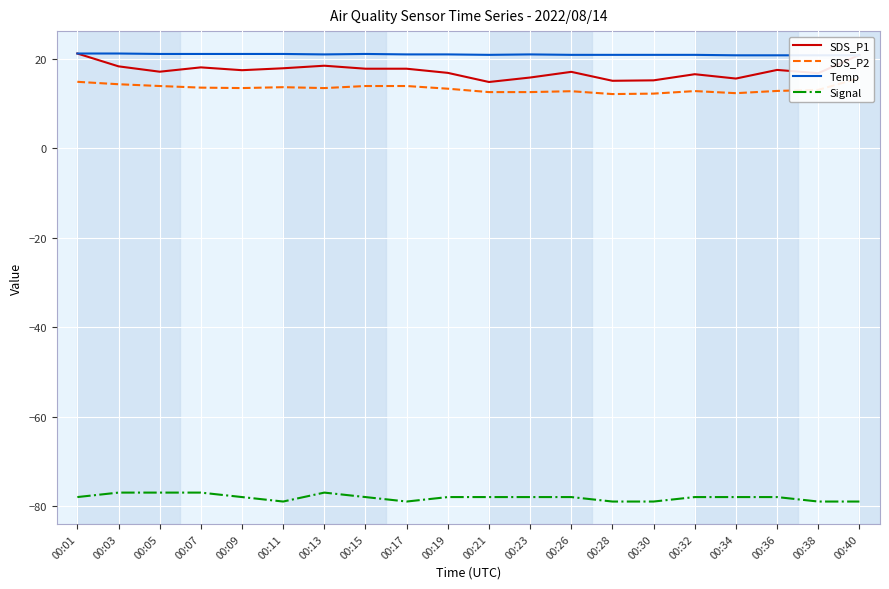

The value of Temp at 00:26 is 20.9. True or false?

True